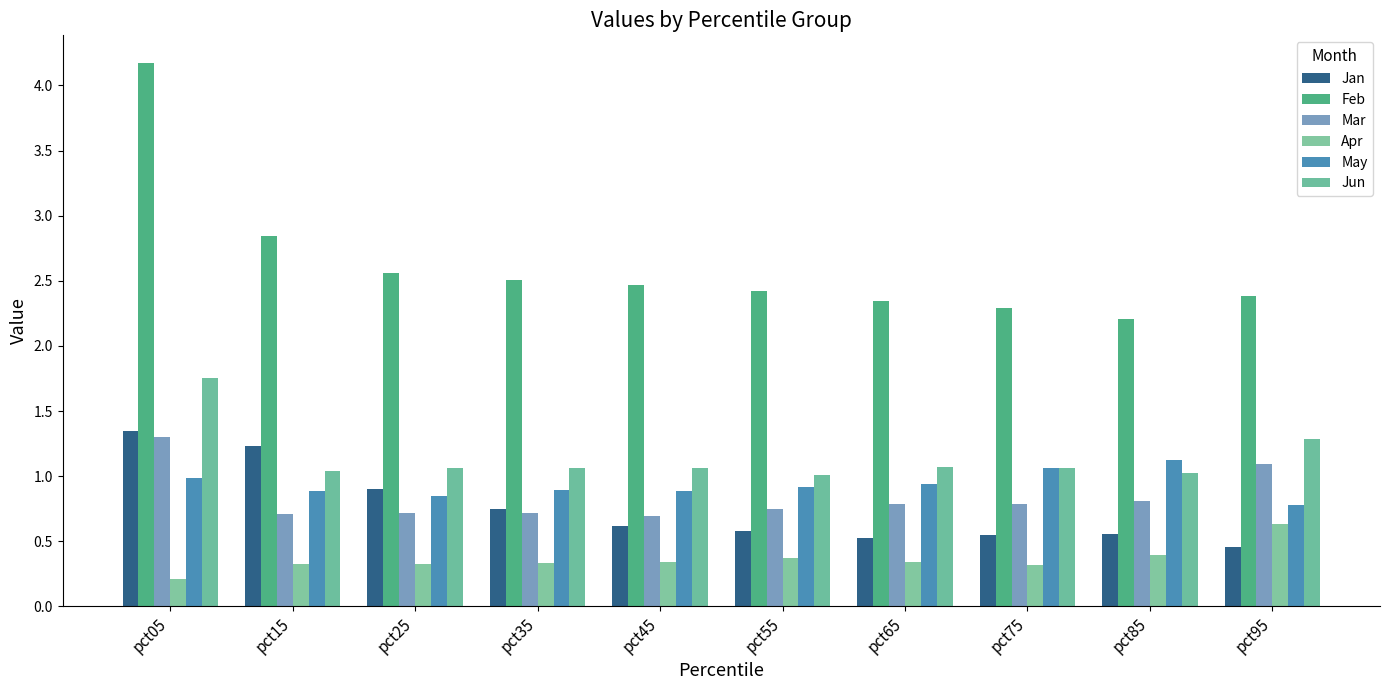

Does the chart contain stacked bars?

No